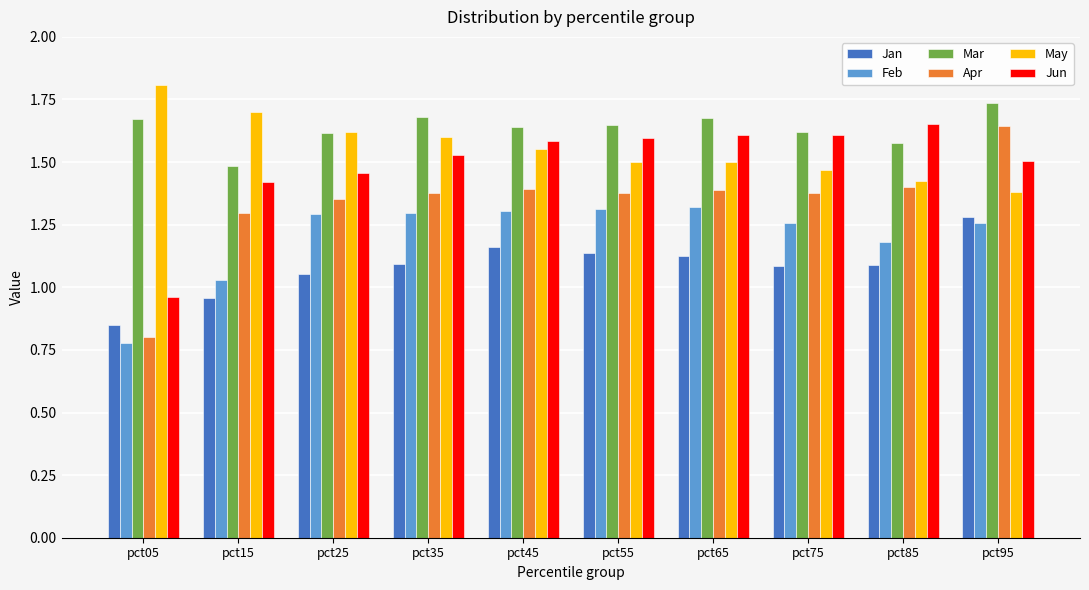

How many data points in Apr are above 1?

9